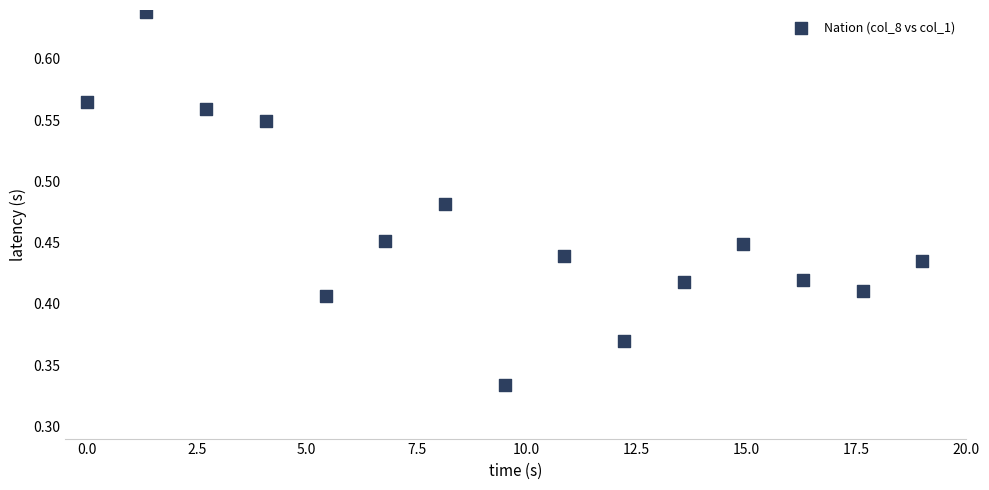

What is the range of X values (max minus min)?

19.0